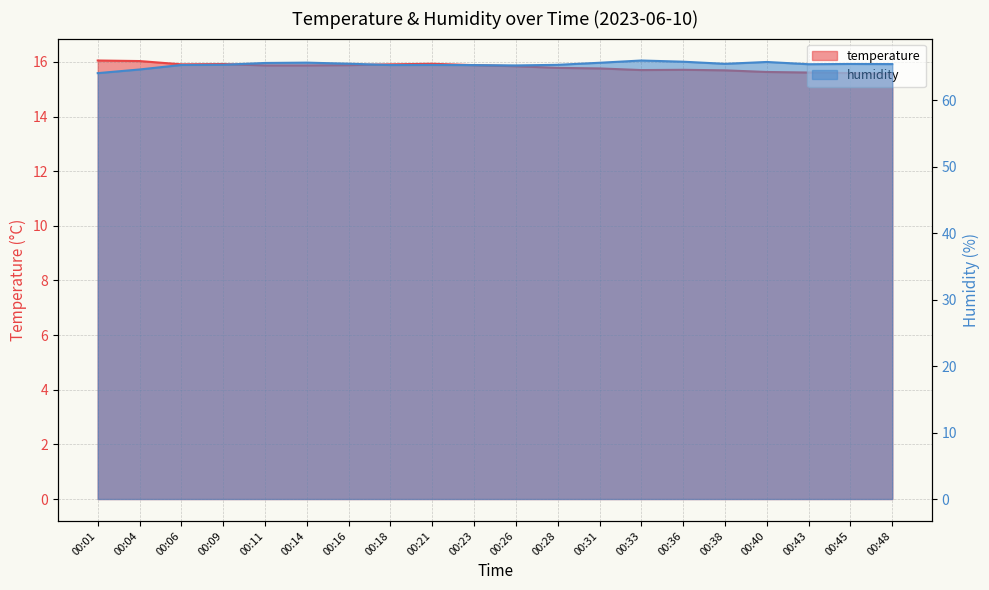

What are all the series names shown in the legend?

temperature, humidity